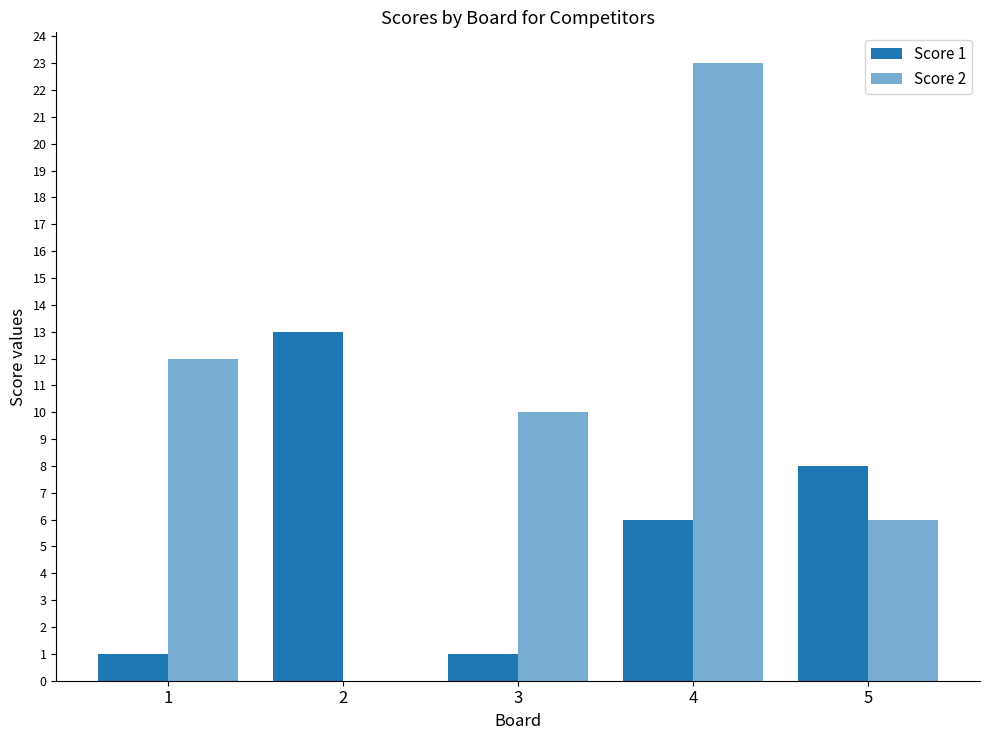

Are the bars horizontal?

No